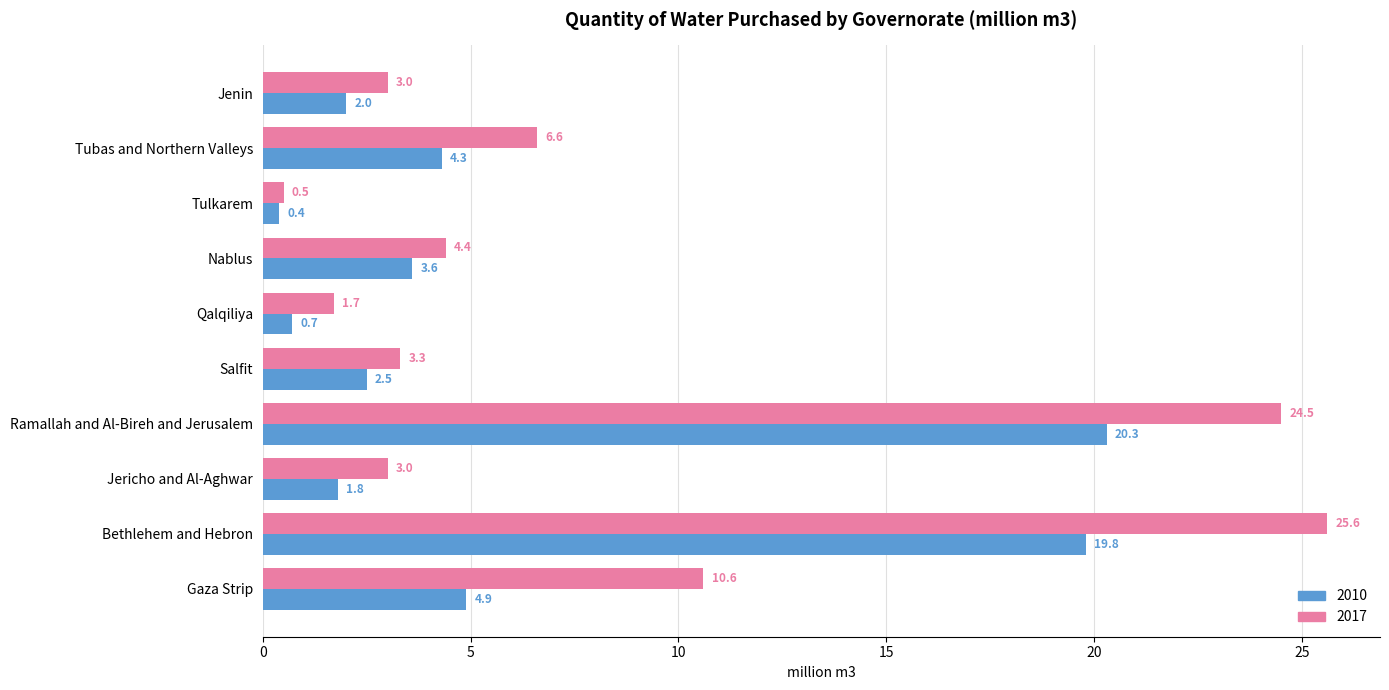

What is the average value of the 2010 series?

6.0